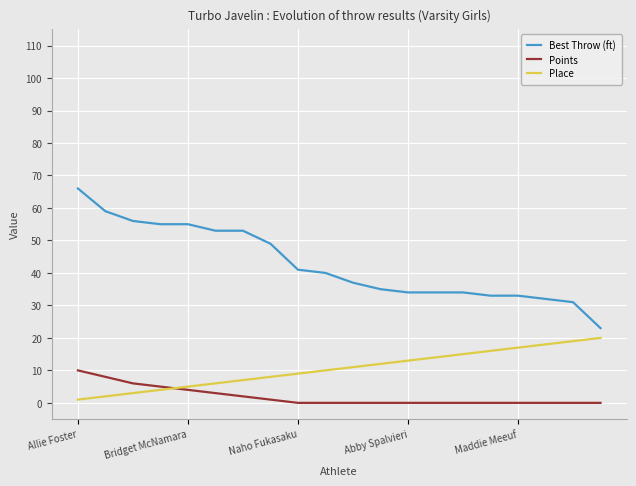

What is the difference between the maximum and minimum values in the Place series?

19